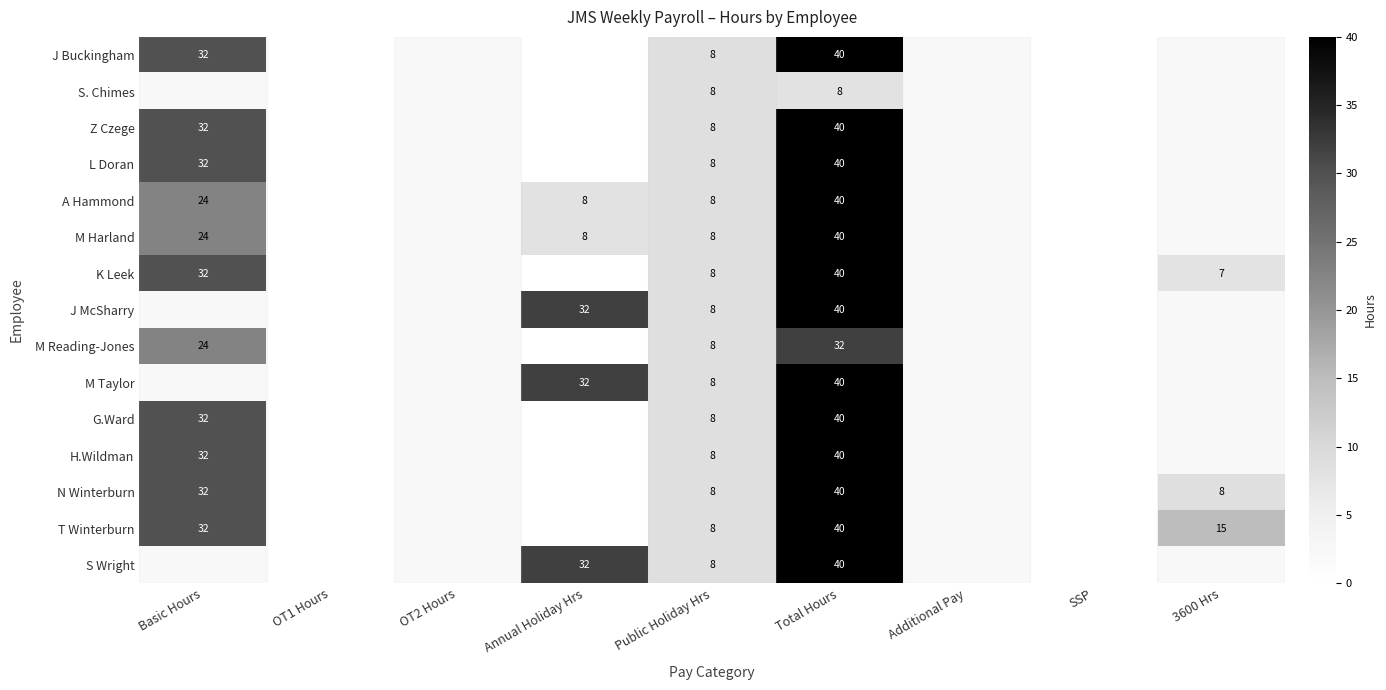

What is the difference between the M Harland values at Basic Hours and Annual Holiday Hrs?

16